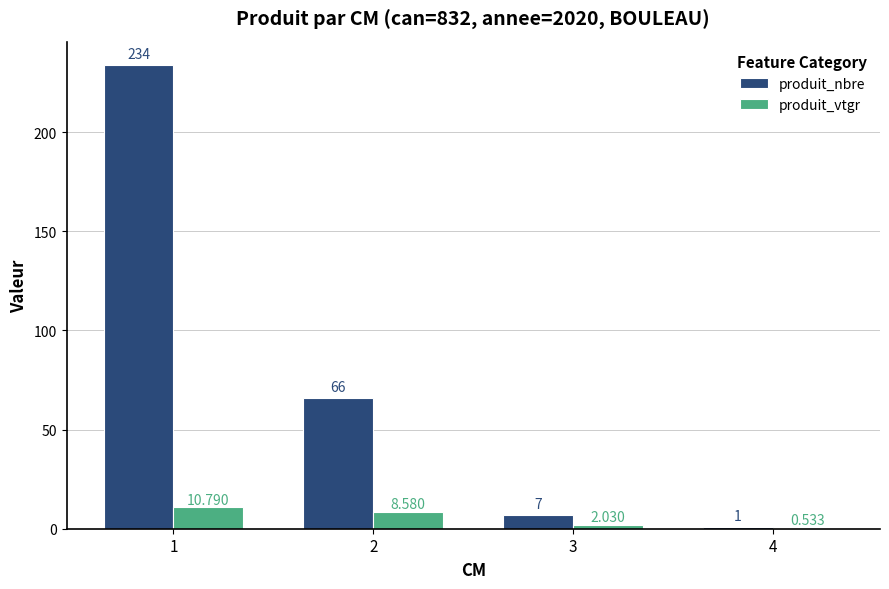

Which series has the largest total across all categories?

produit_nbre